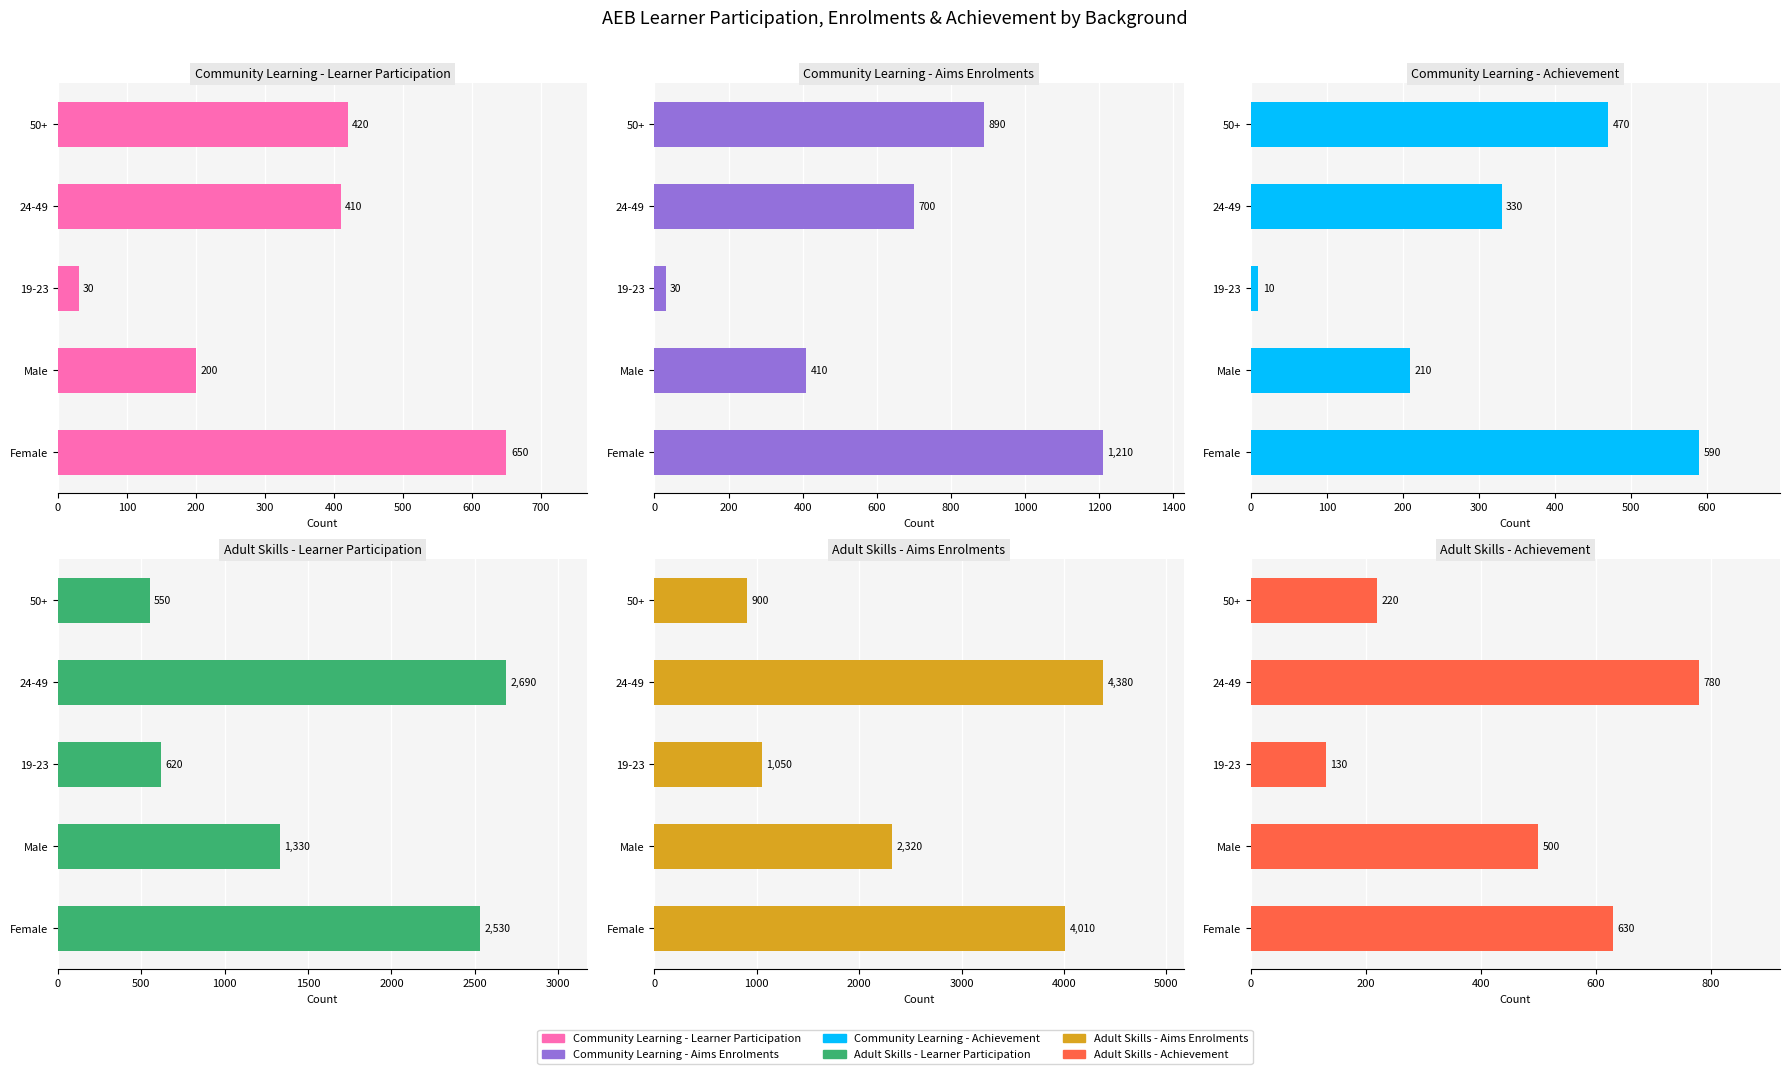

Reading left to right, extract all data points from this chart.

Community Learning - Learner Participation: 650	200	30	410	420
Community Learning - Aims Enrolments: 1210	410	30	700	890
Community Learning - Achievement: 590	210	10	330	470
Adult Skills - Learner Participation: 2530	1330	620	2690	550
Adult Skills - Aims Enrolments: 4010	2320	1050	4380	900
Adult Skills - Achievement: 630	500	130	780	220